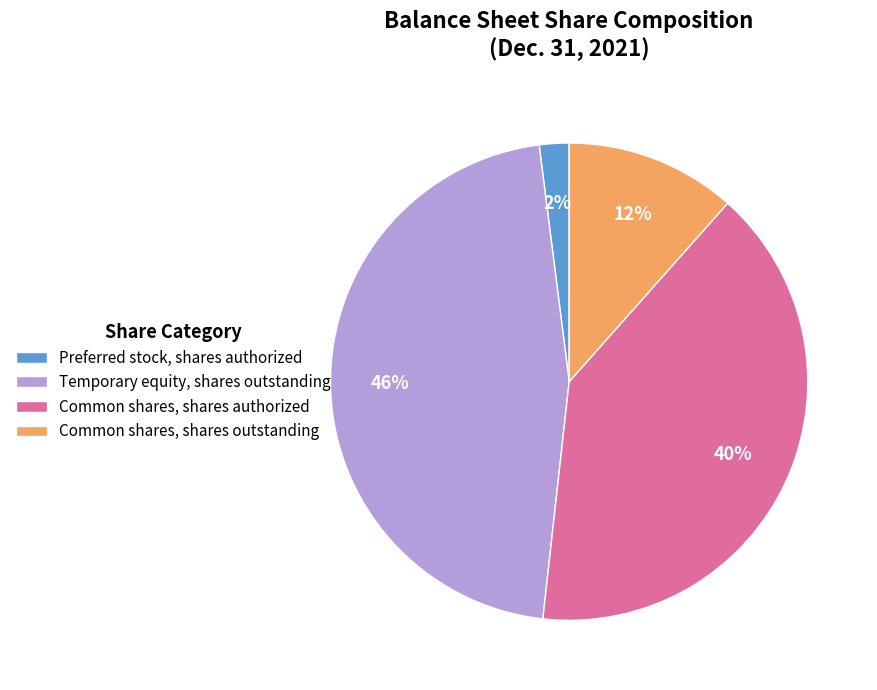

What percentage is the Temporary equity, shares outstanding slice, to the nearest percent?

46%